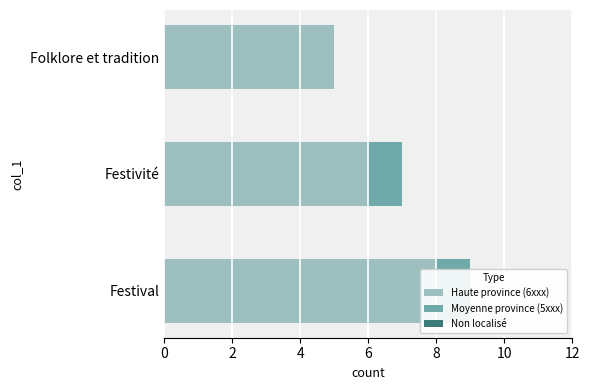

What are all the series names shown in the legend?

Haute province (6xxx), Moyenne province (5xxx), Non localisé